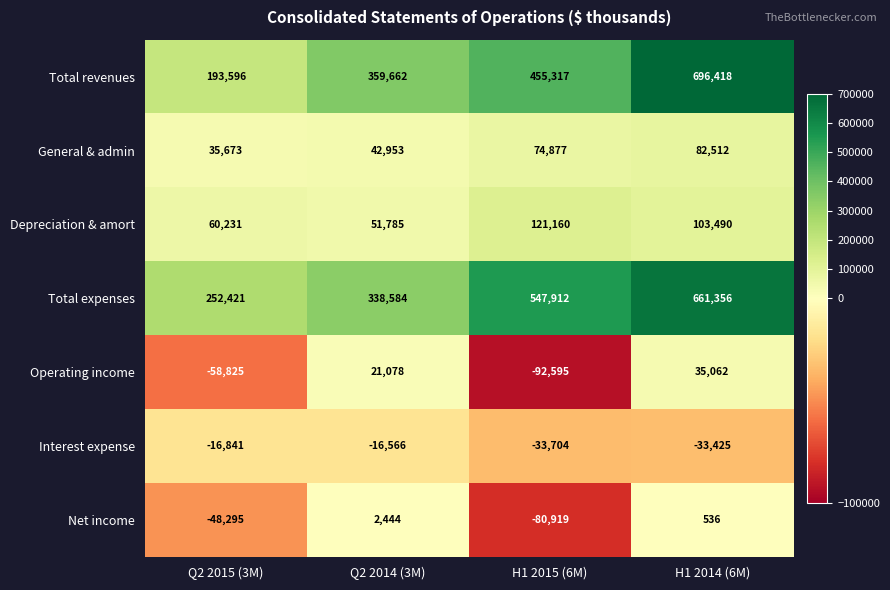

Which category has the lowest value across all series?

H1 2015 (6M)